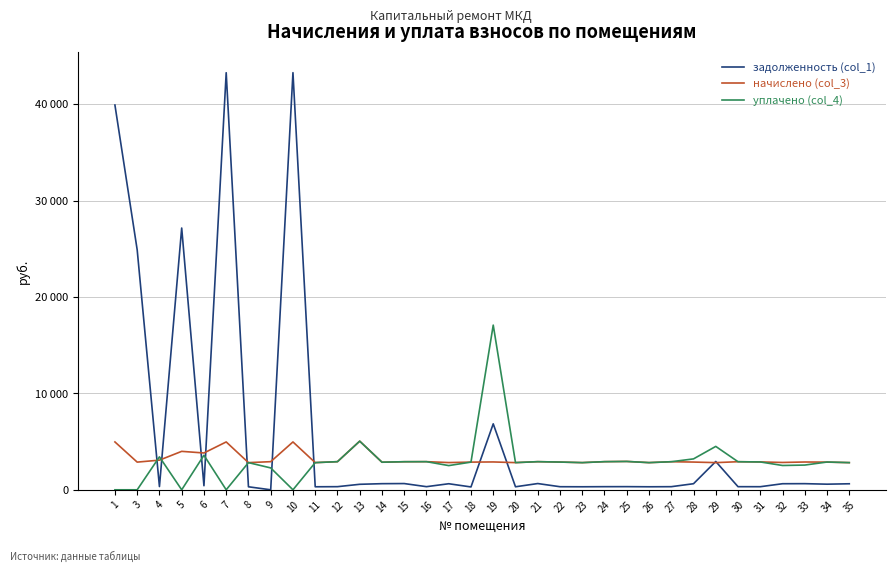

Does the chart have visible grid lines?

Yes